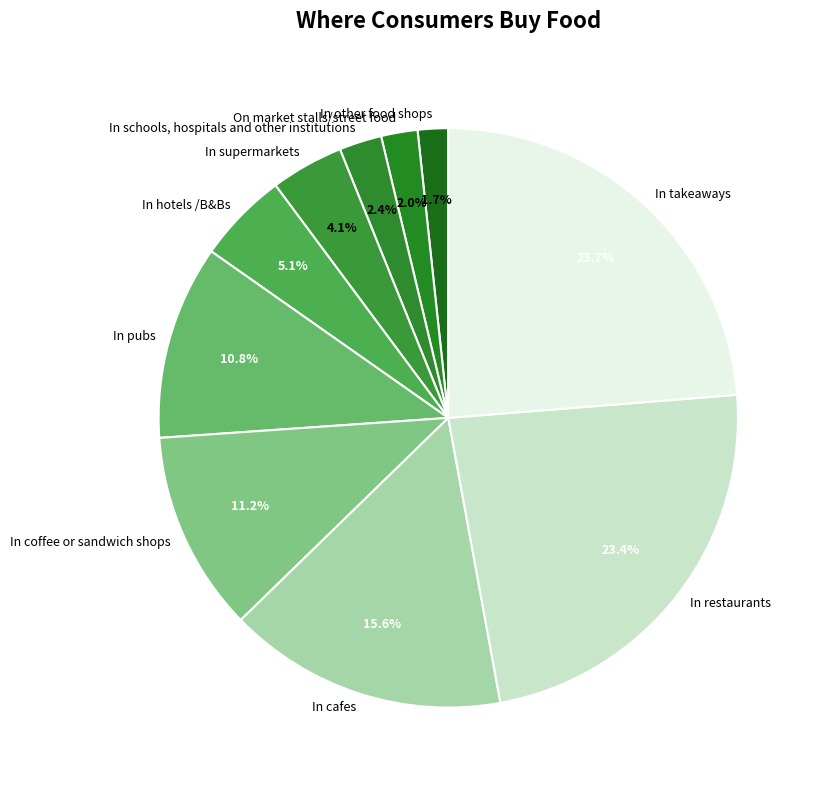

The In hotels /B&Bs slice represents 5% of the pie. True or false?

True